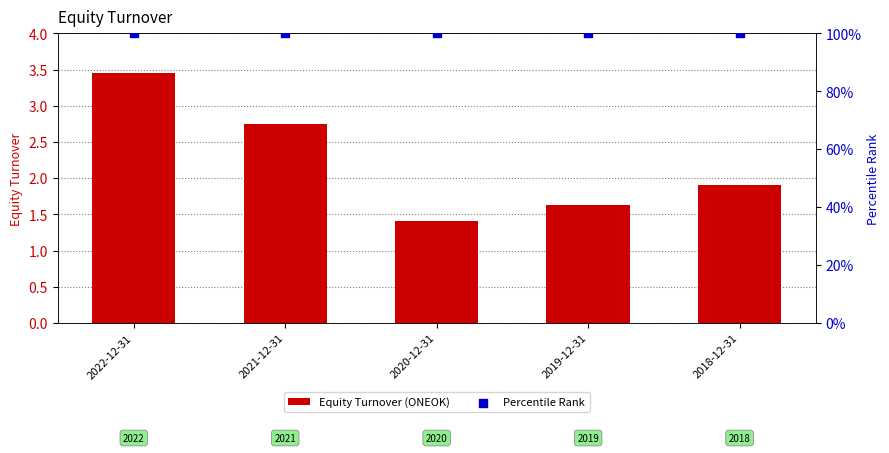

Which series has the largest total across all categories?

Percentile Rank